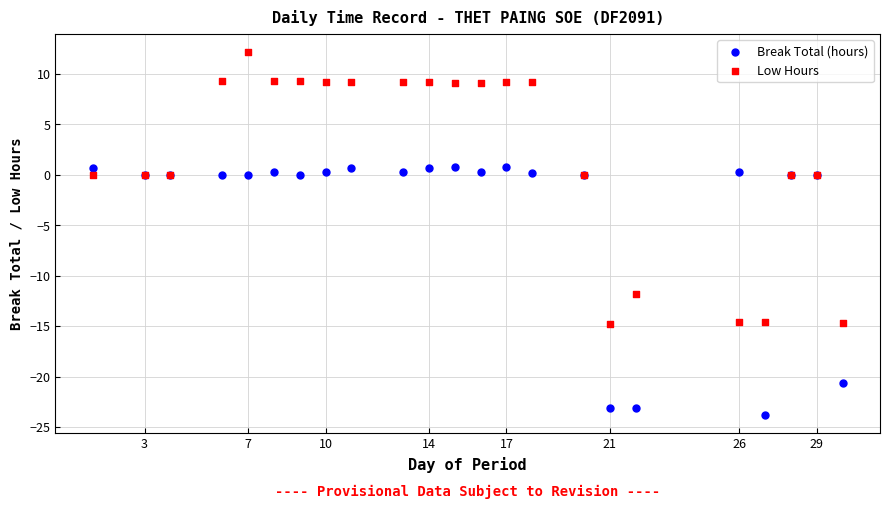

Which series contains the highest Y value?

Low Hours